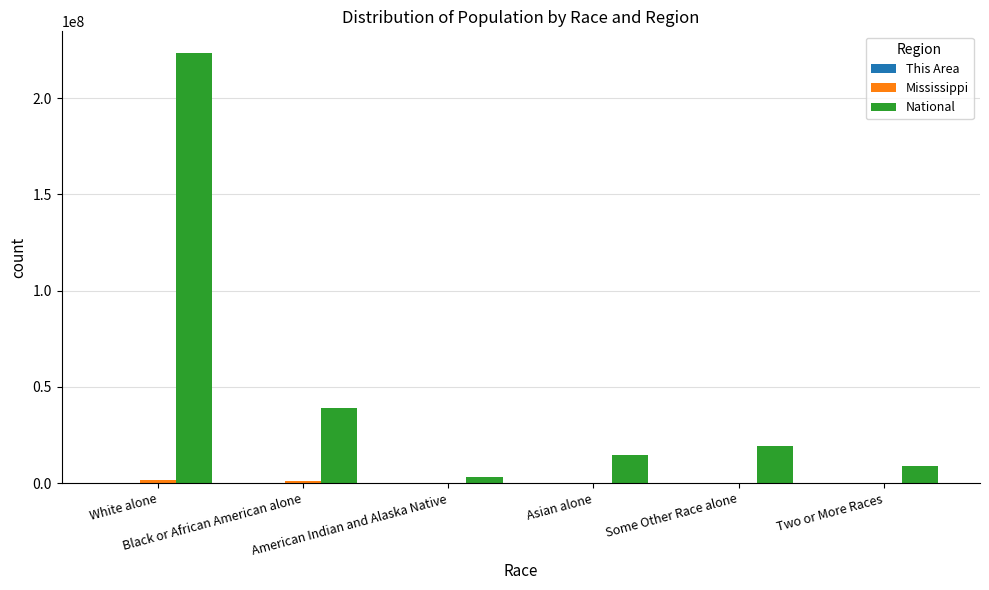

What is the greatest value displayed?

223553265